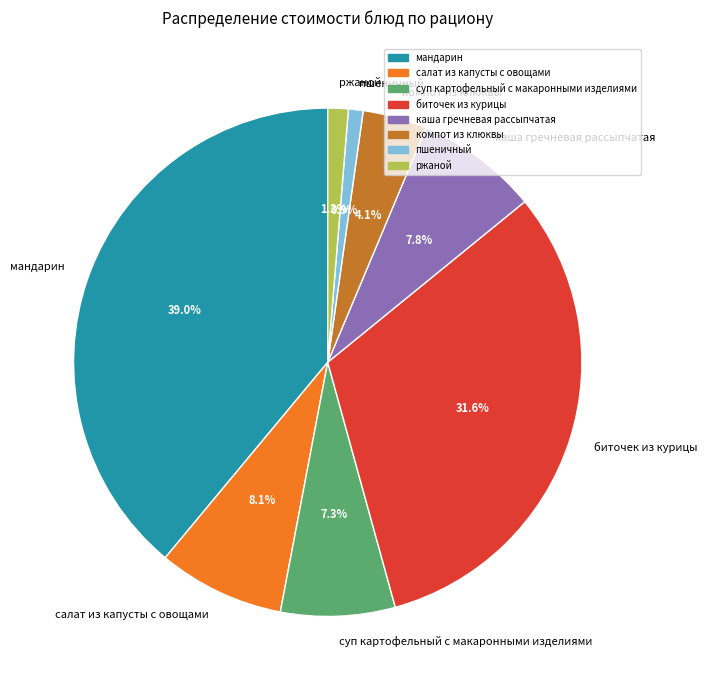

Is the sum of биточек из курицы and каша гречневая рассыпчатая greater than half?

No